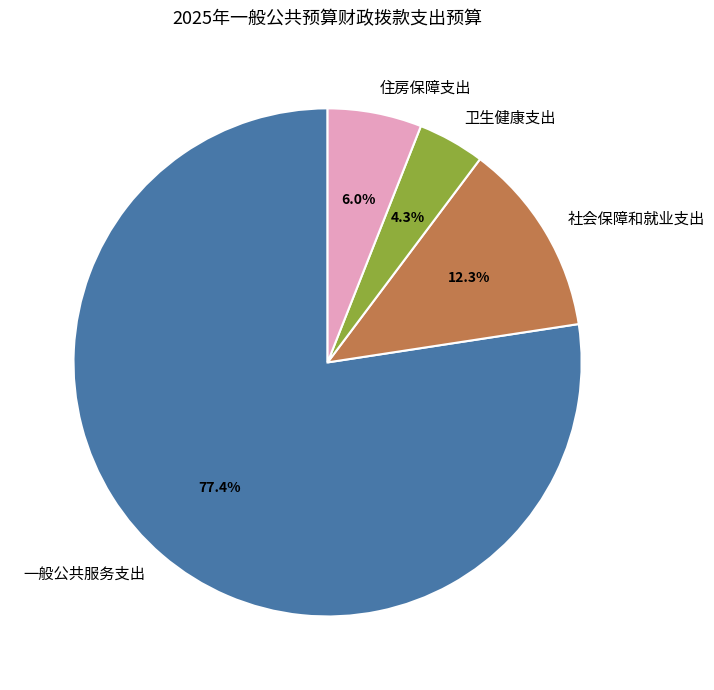

Which slice is the largest?

一般公共服务支出